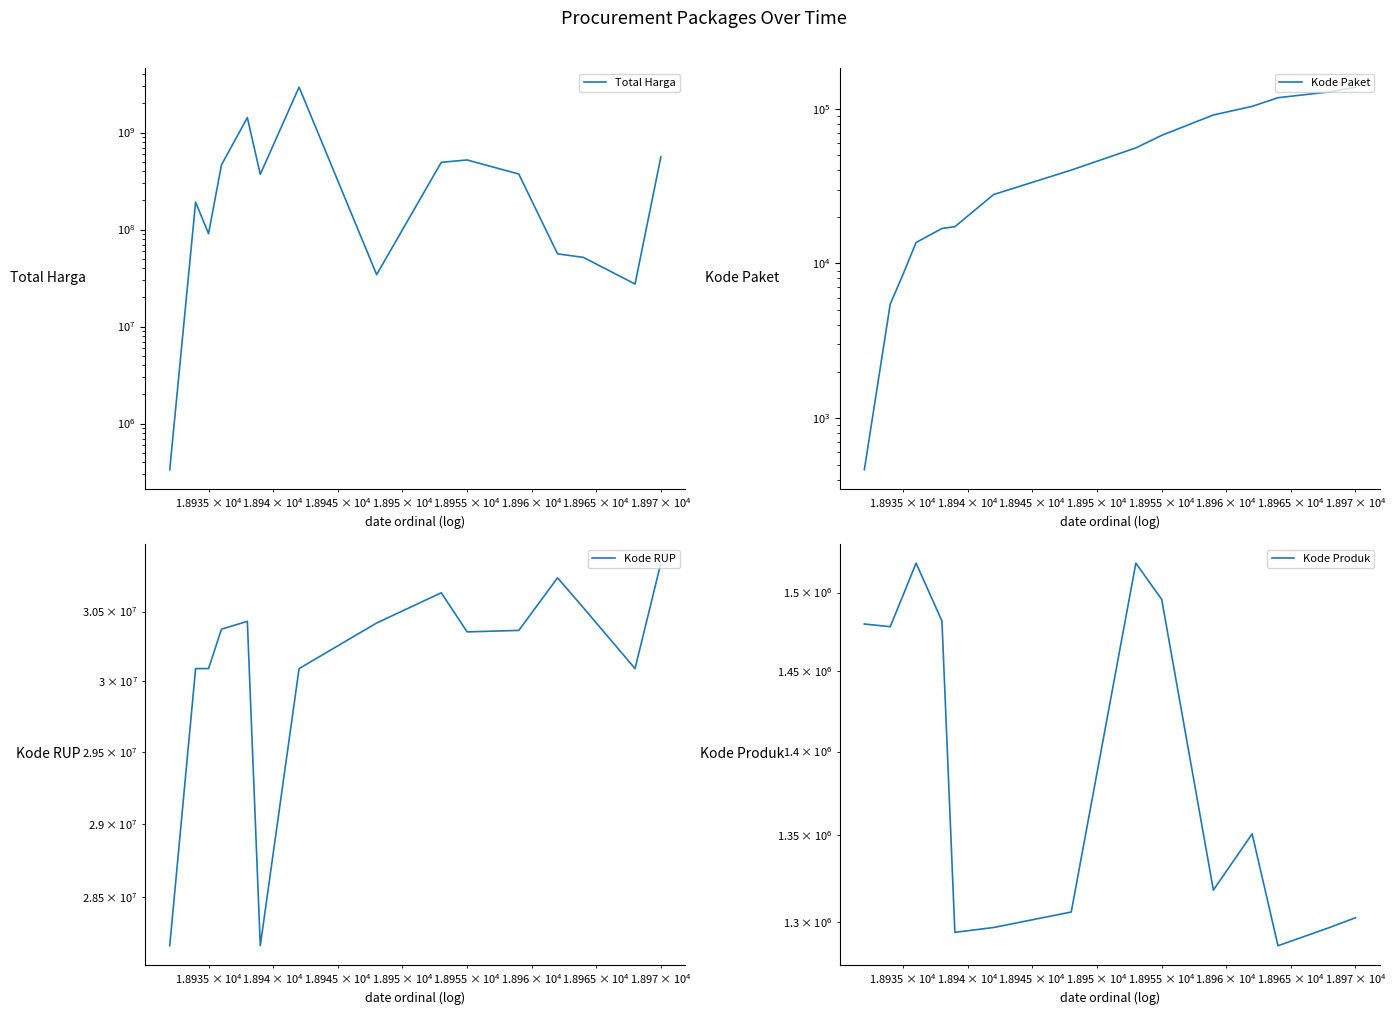

How many values in the Kode Produk series are below 1350905?

7